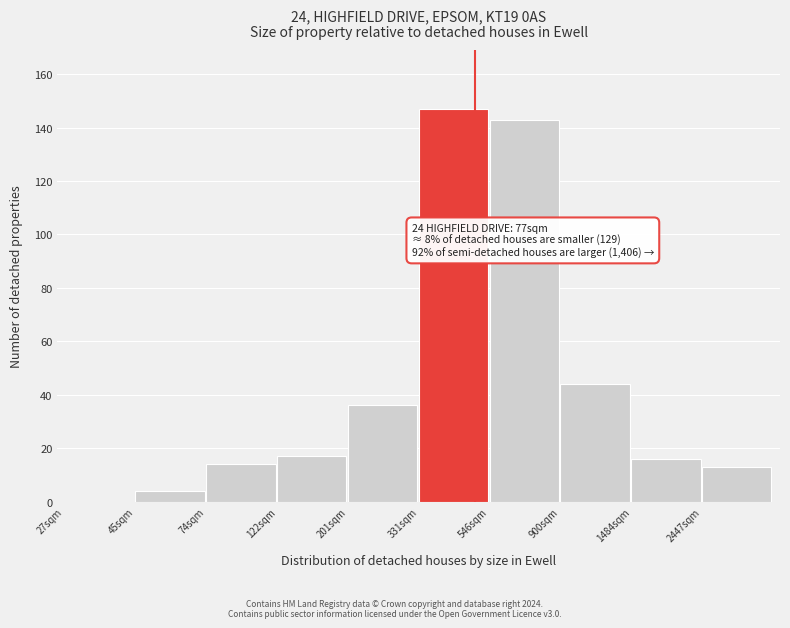

Reading left to right, list all the values displayed in this chart.

27sqm=0	45sqm=4	74sqm=14	122sqm=17	201sqm=36	331sqm=147	546sqm=143	900sqm=44	1484sqm=16	2447sqm=13